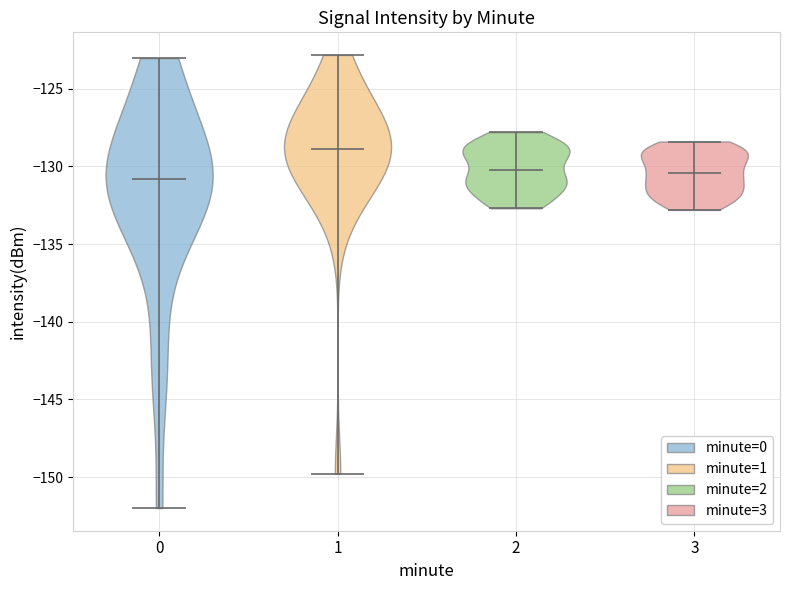

Reading left to right, read every violin against the y-axis: where its median line is, and the lowest and highest points it reaches. The values are not printed on the chart, so give them approximately, as read against the axis.

0: median line -131.0, lowest point -152.0, highest point -123.0
1: median line -129.0, lowest point -150.0, highest point -123.0
2: median line -130.0, lowest point -132.5, highest point -128.0
3: median line -130.5, lowest point -133.0, highest point -128.5